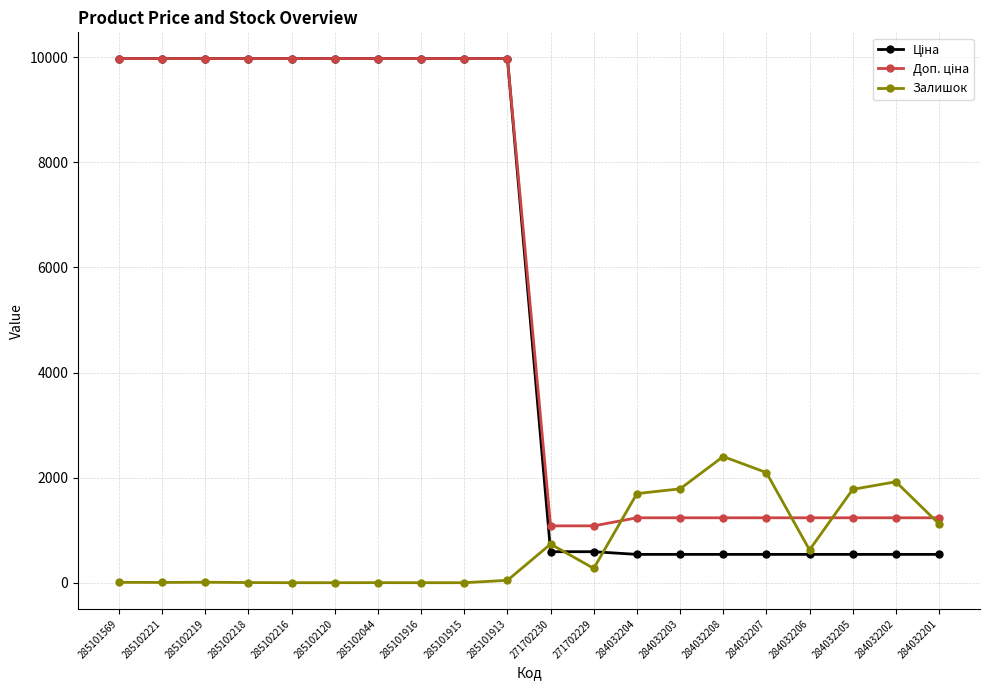

What is the greatest value displayed?

9975.0